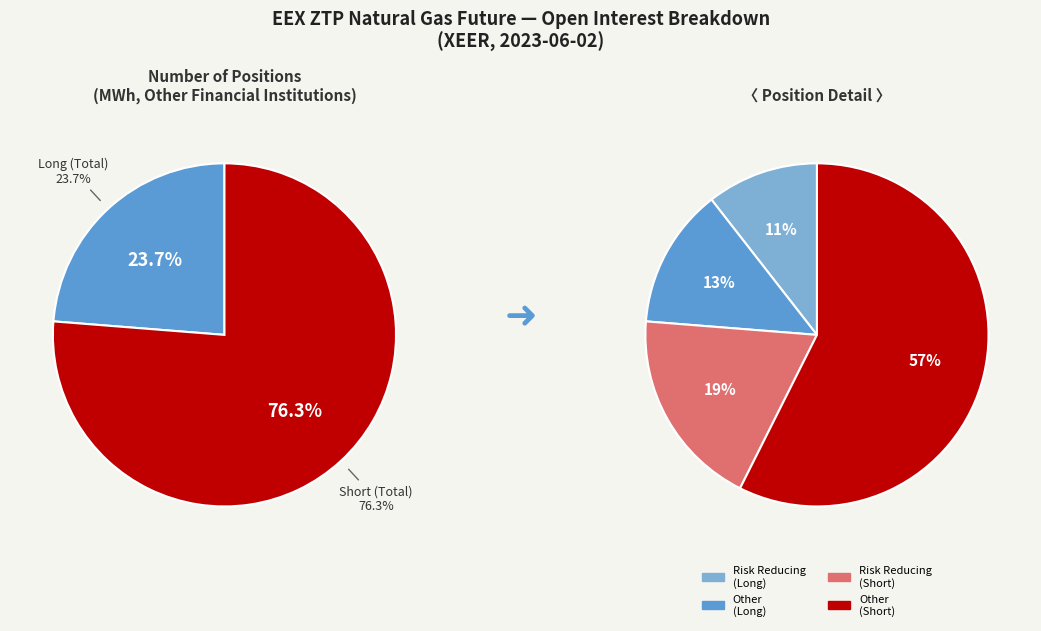

To the nearest percent, what portion does Long (Total) represent?

24%